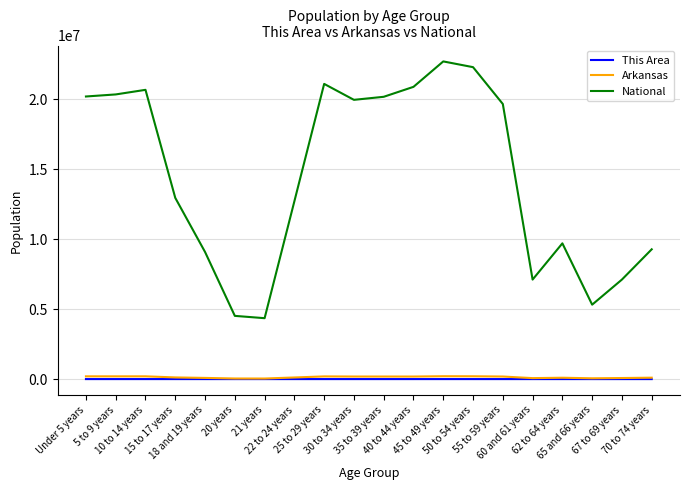

What is the maximum value shown in the chart?

22708591